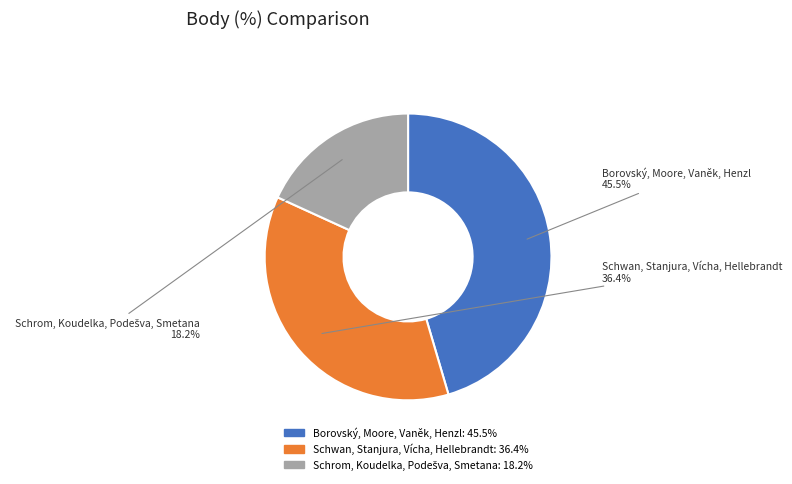

What portion of the pie excludes Borovský, Moore, Vaněk, Henzl?

54.5%